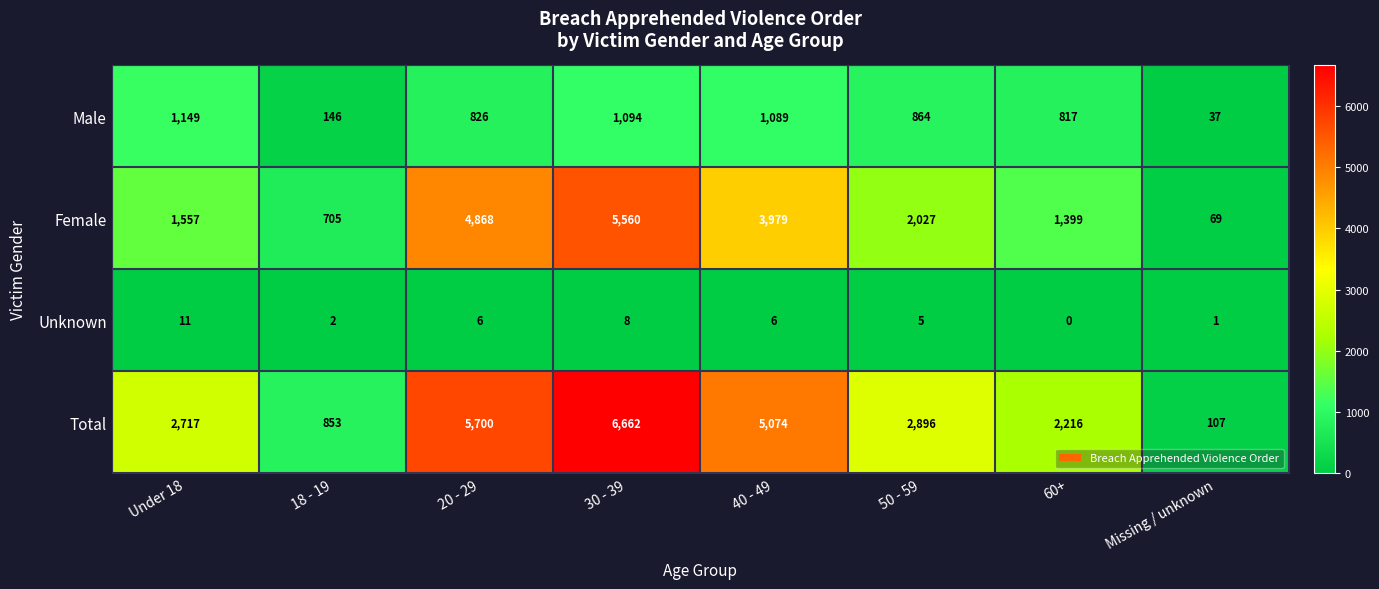

Which category has the highest value across all series?

30 - 39